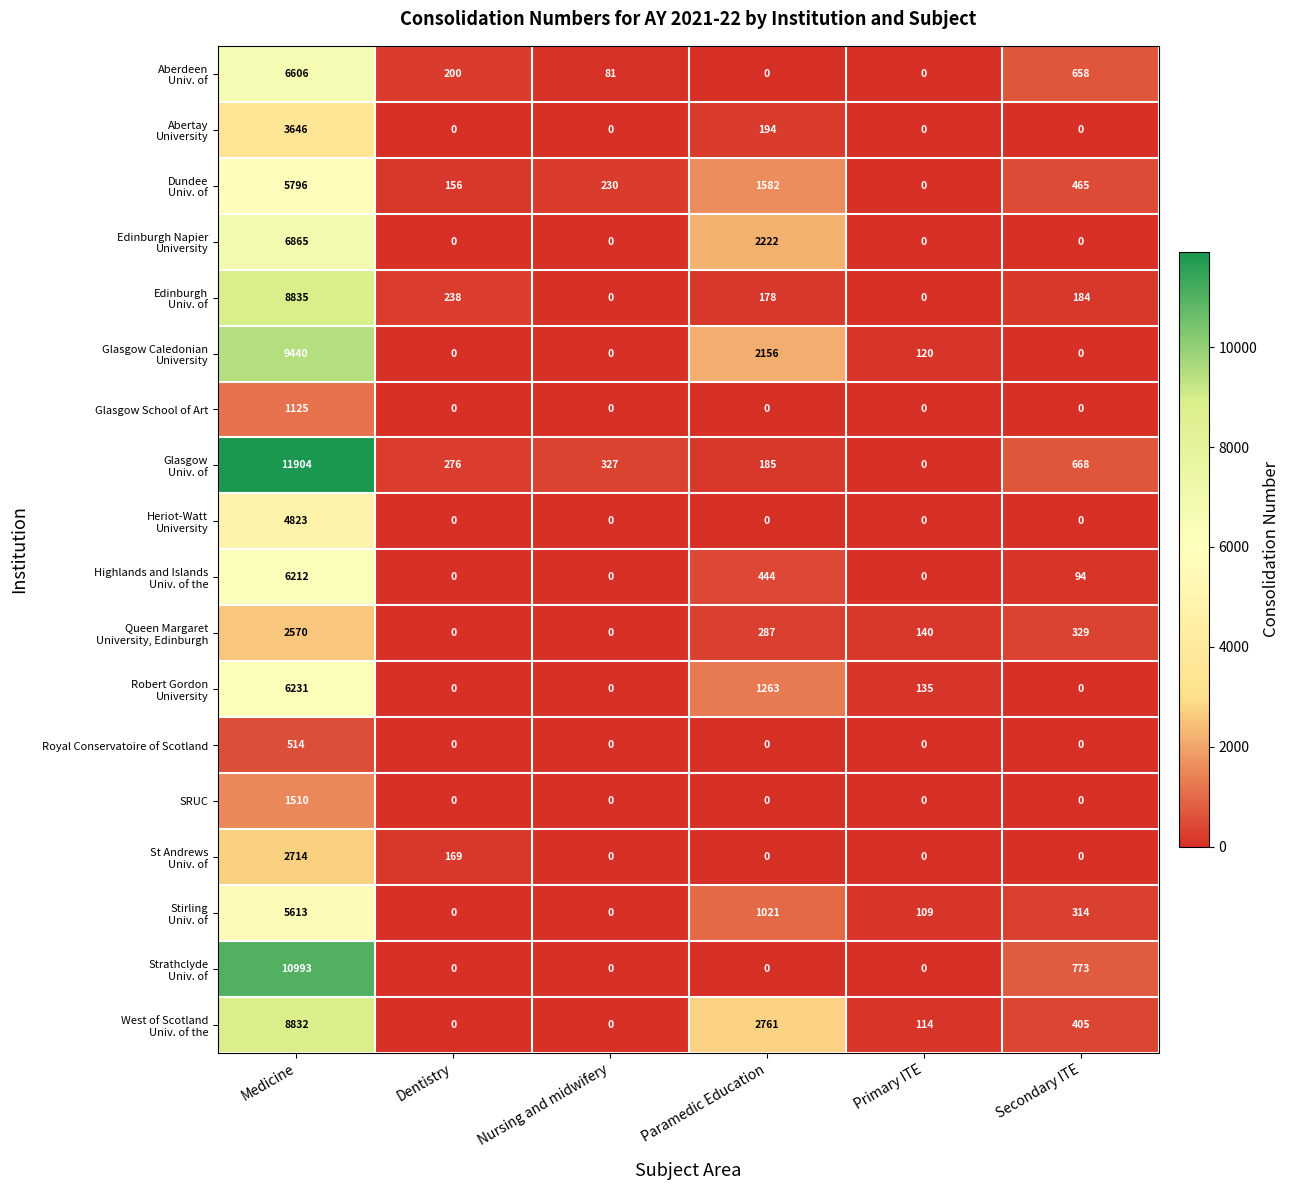

The value of Glasgow School of Art at Paramedic Education is 353. True or false?

False